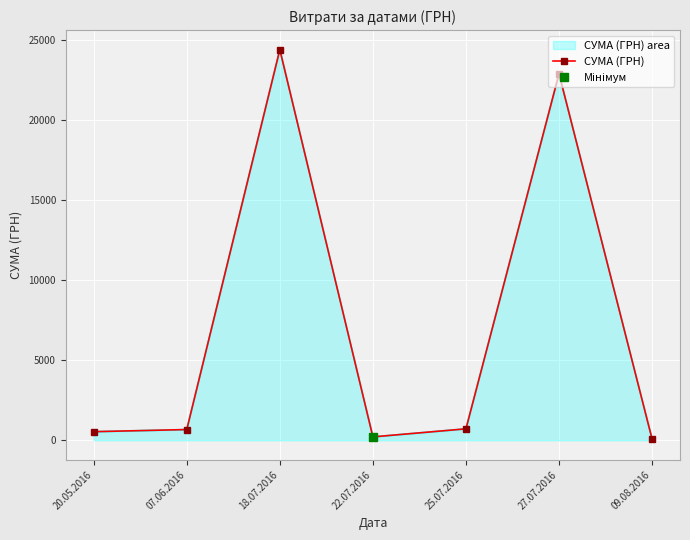

What position from the right is 22.07.2016?

4